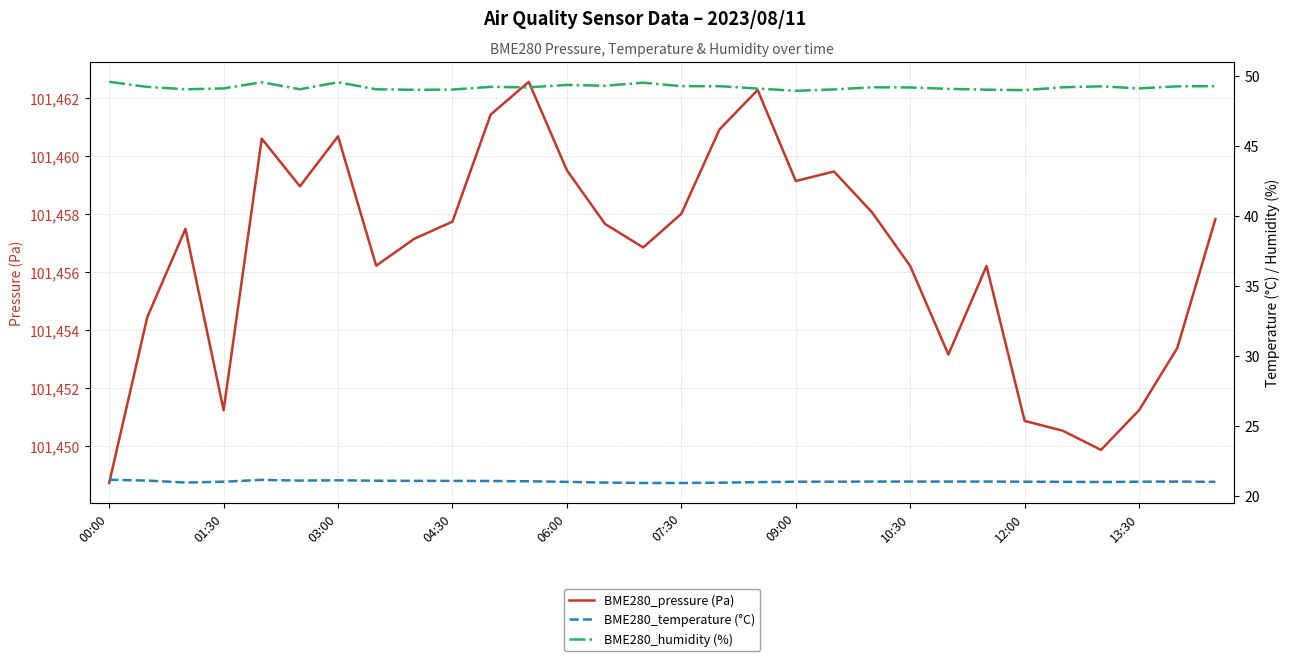

What is the label of the 15th point from the left?

14